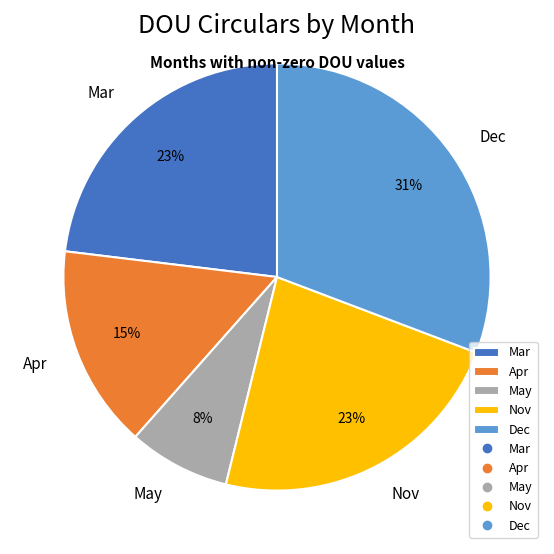

How many segments does this pie chart have?

5